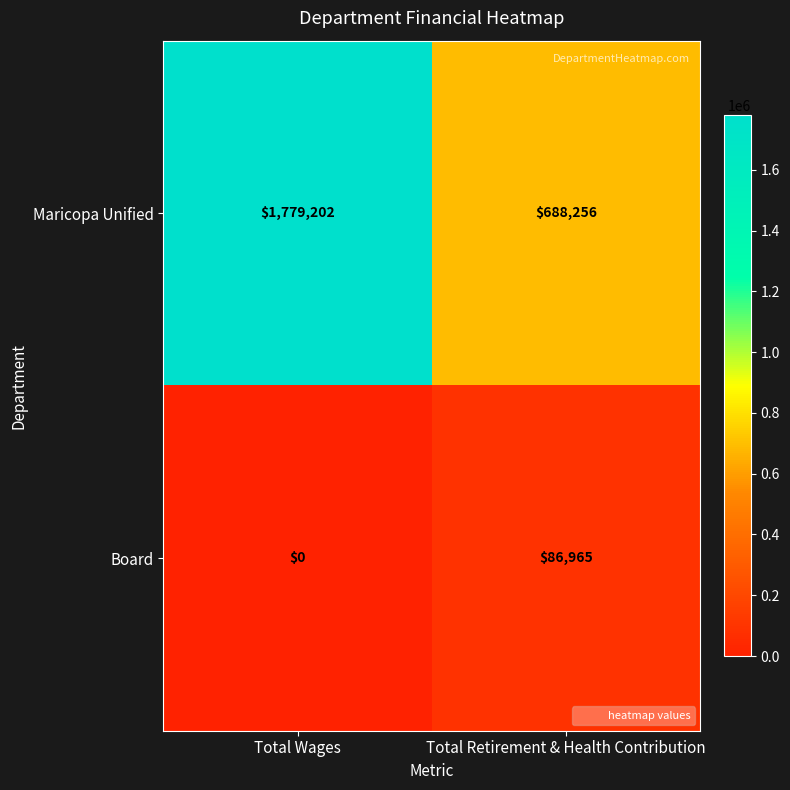

What is the difference between the maximum and minimum values in the Board series?

86965